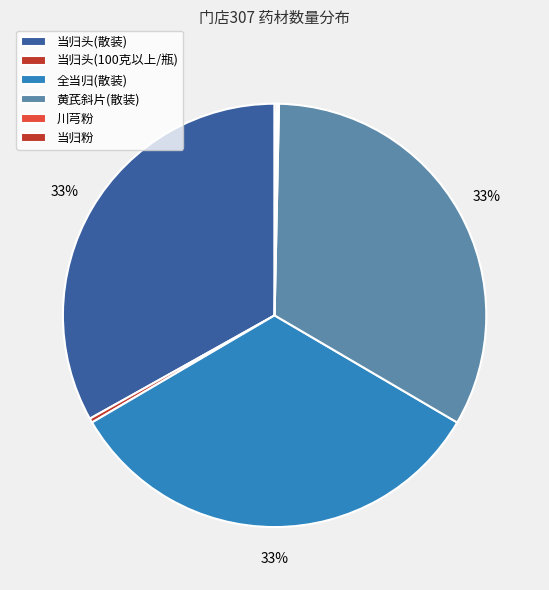

Which has a higher value, 当归头(100克以上/瓶) or 当归粉?

当归头(100克以上/瓶)